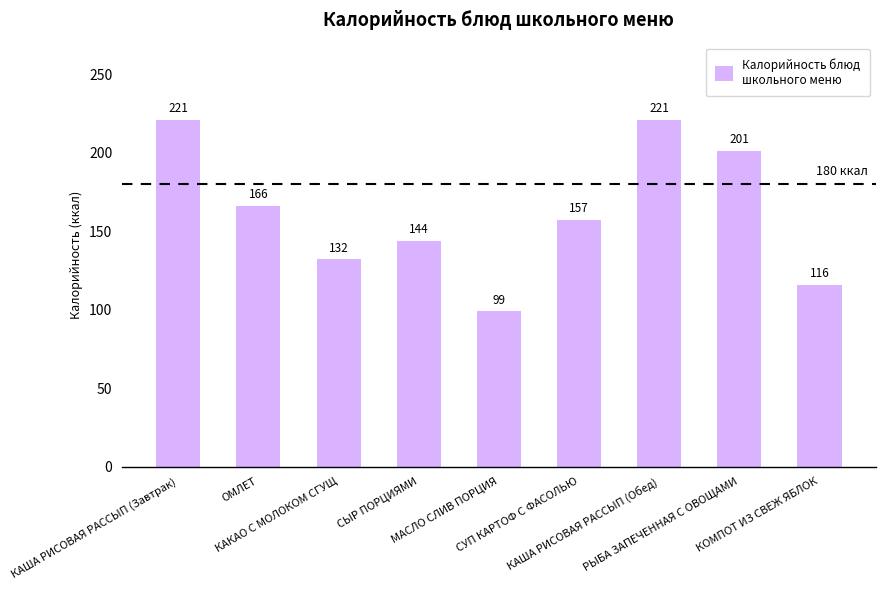

The chart shows a value of 33 at КОМПОТ ИЗ СВЕЖ ЯБЛОК. True or false?

False